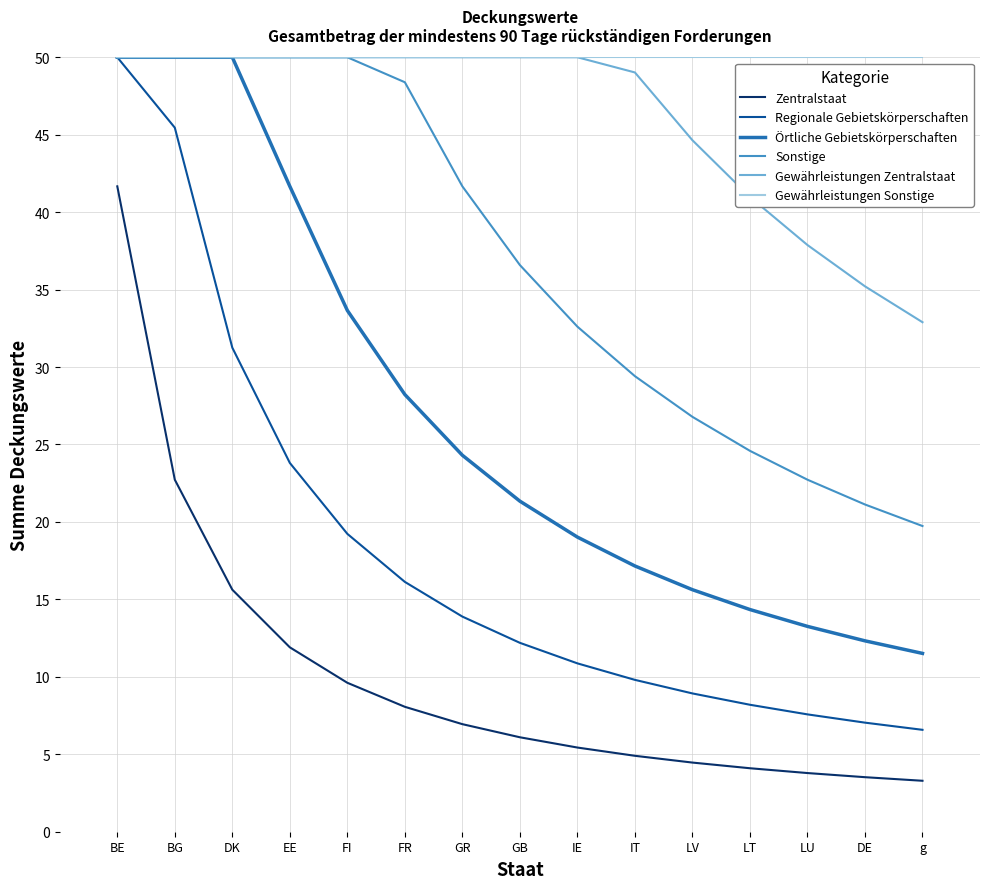

At how many categories does at least one series exceed 33?

15